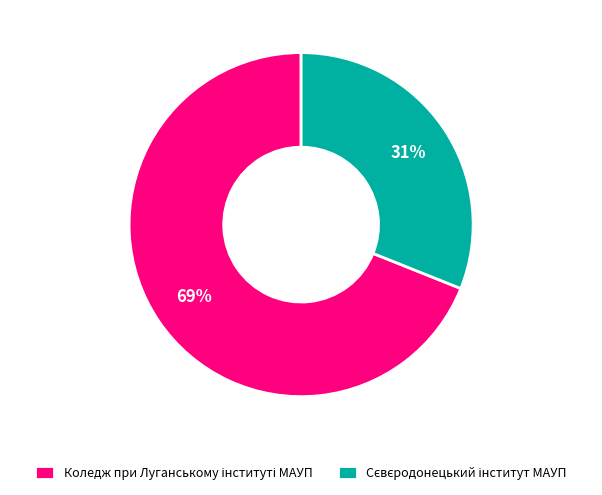

To the nearest percent, what is the average slice percentage?

50%